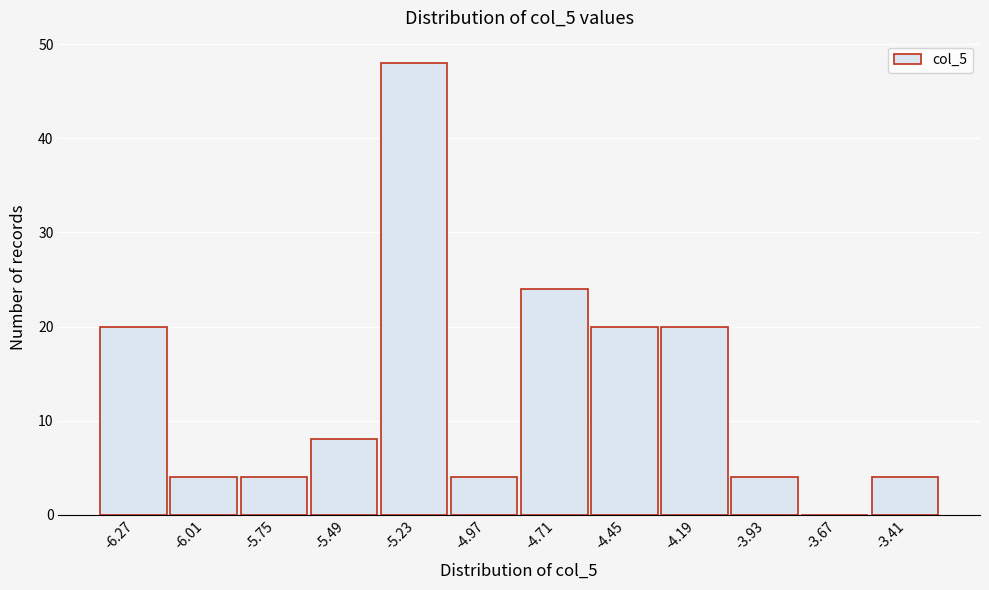

Reading left to right, list all the values displayed in this chart.

-6.27=20	-6.01=4	-5.75=4	-5.49=8	-5.23=48	-4.97=4	-4.71=24	-4.45=20	-4.19=20	-3.93=4	-3.67=0	-3.41=4